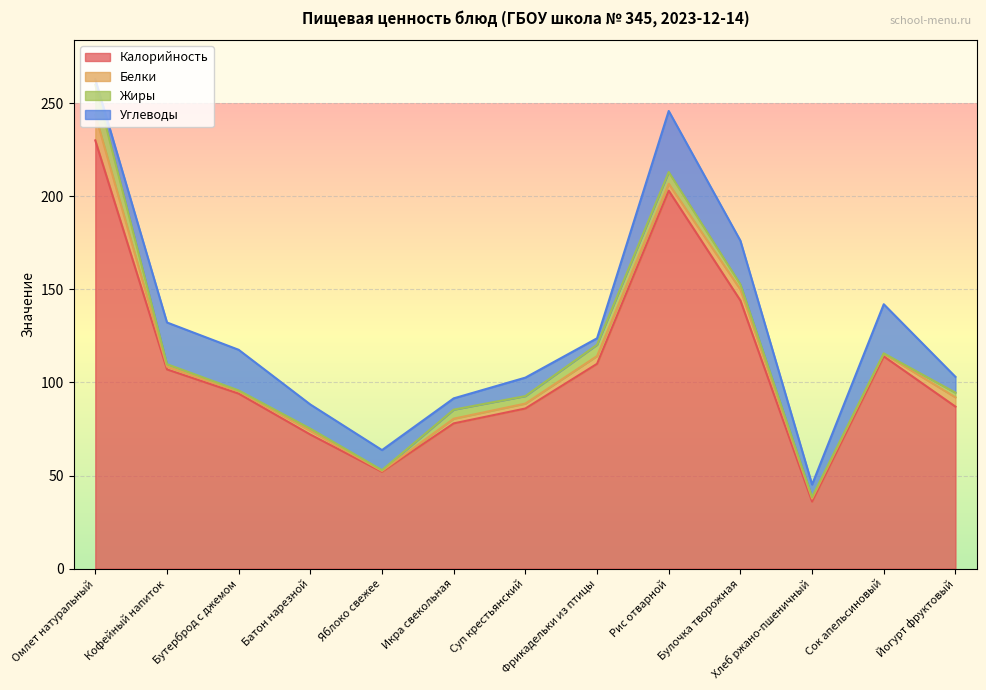

The Жиры series shows 0.3 at Сок апельсиновый. True or false?

False